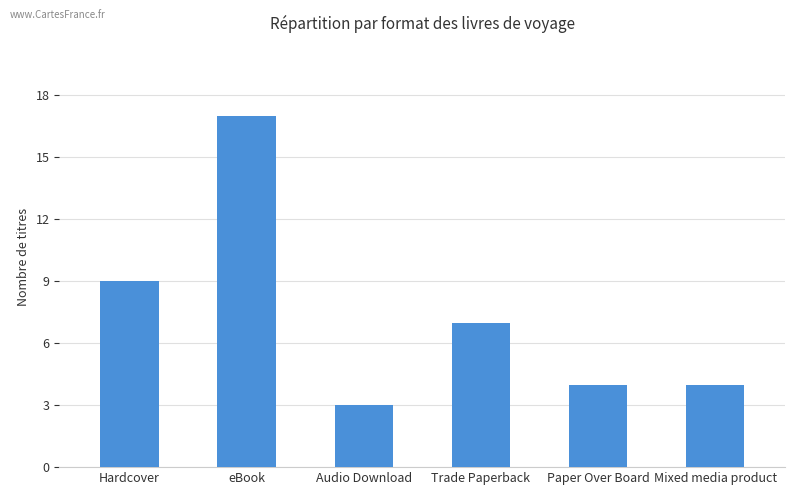

What is the label of the 1st bar from the left?

Hardcover